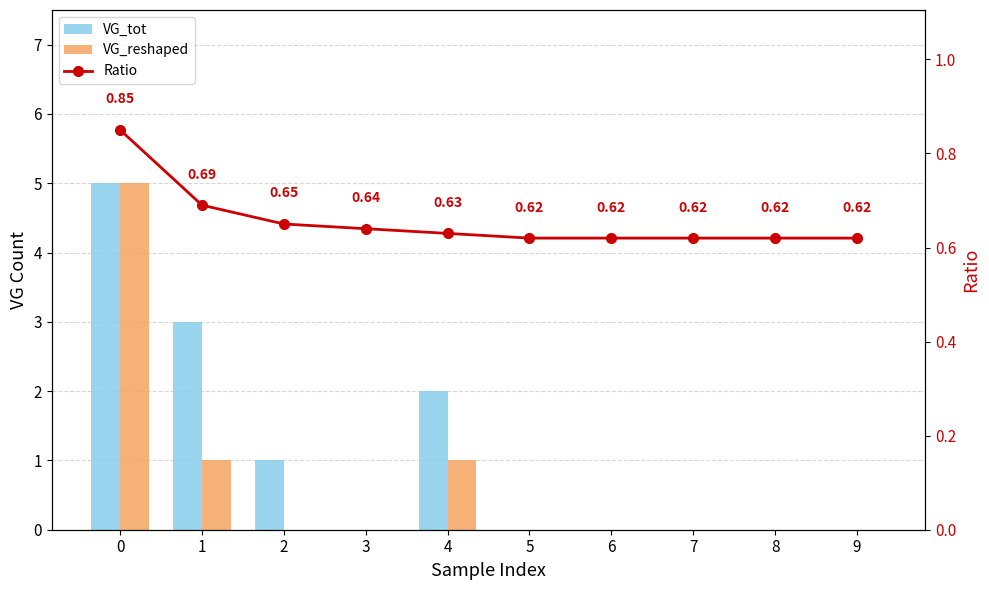

List the series in order of their peak value, lowest first.

Ratio, VG_tot, VG_reshaped